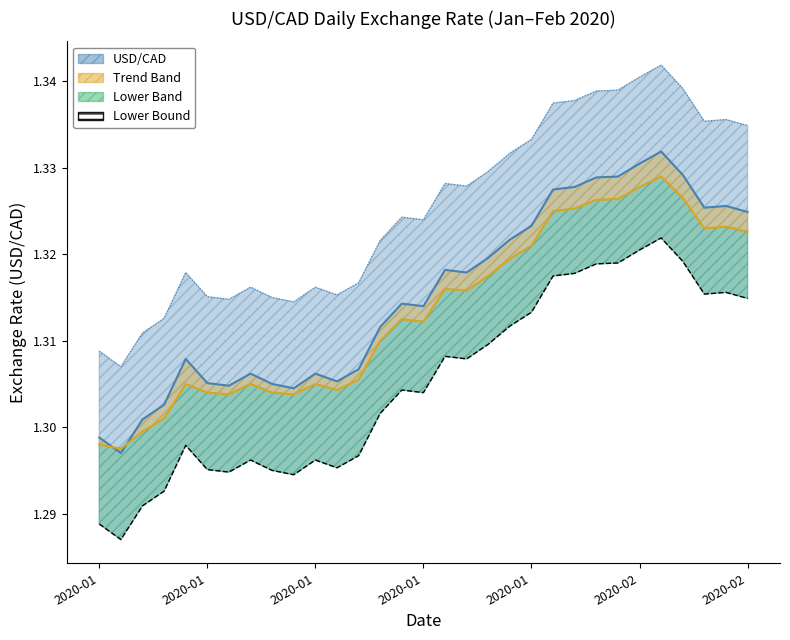

Rank the series at 21 from lowest to highest value.

Lower Bound, Trend Line, USD/CAD Line, Upper Bound